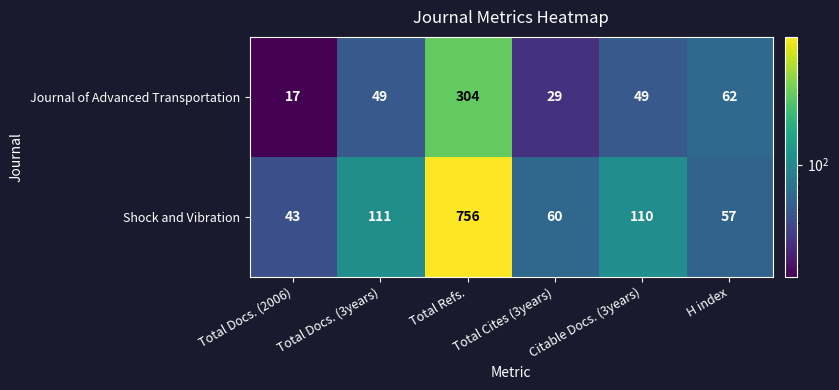

The Shock and Vibration series shows 110 at Citable Docs. (3years). True or false?

True